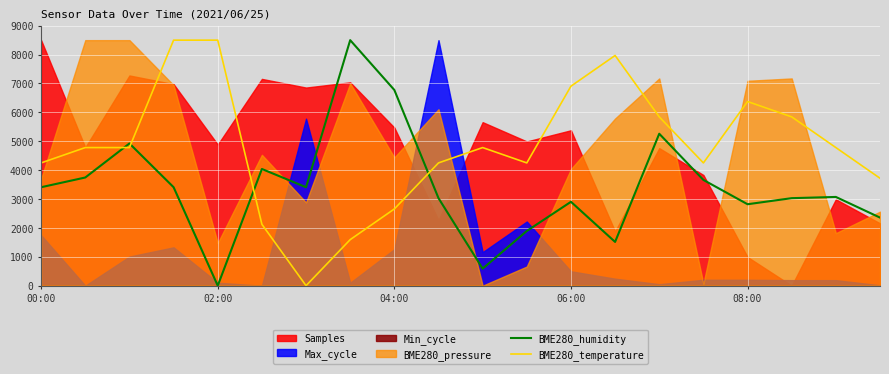

Is it true that BME280_humidity equals 3408.4 at 00:00?

True